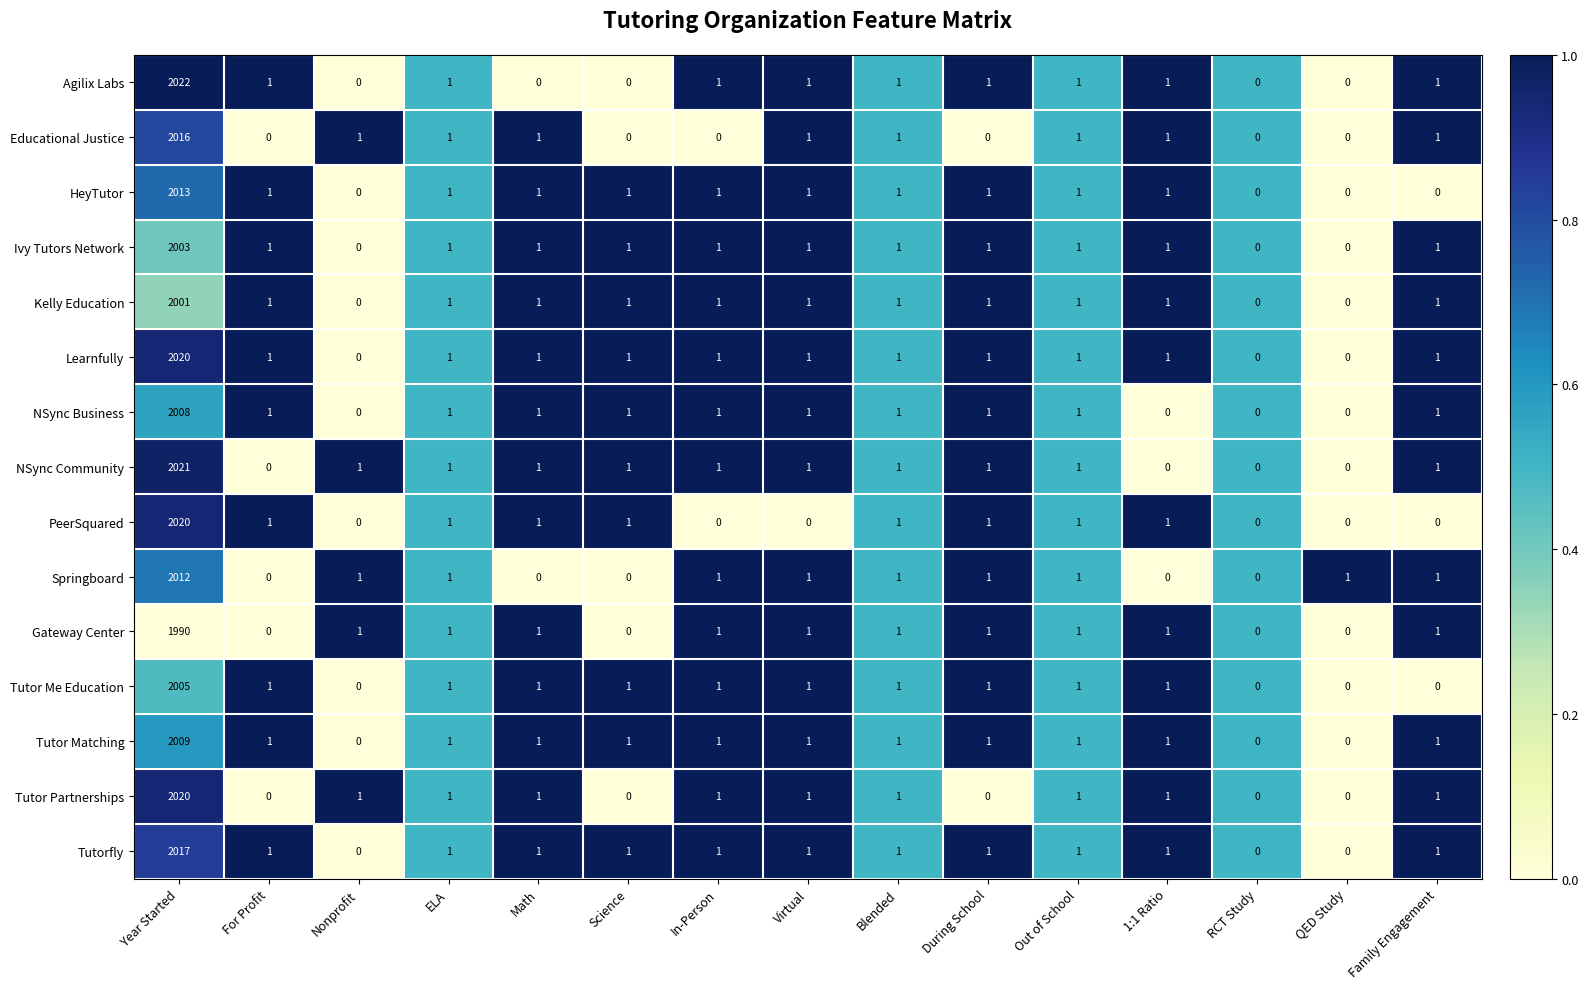

The Ivy Tutors Network series shows 1 at Math. True or false?

True